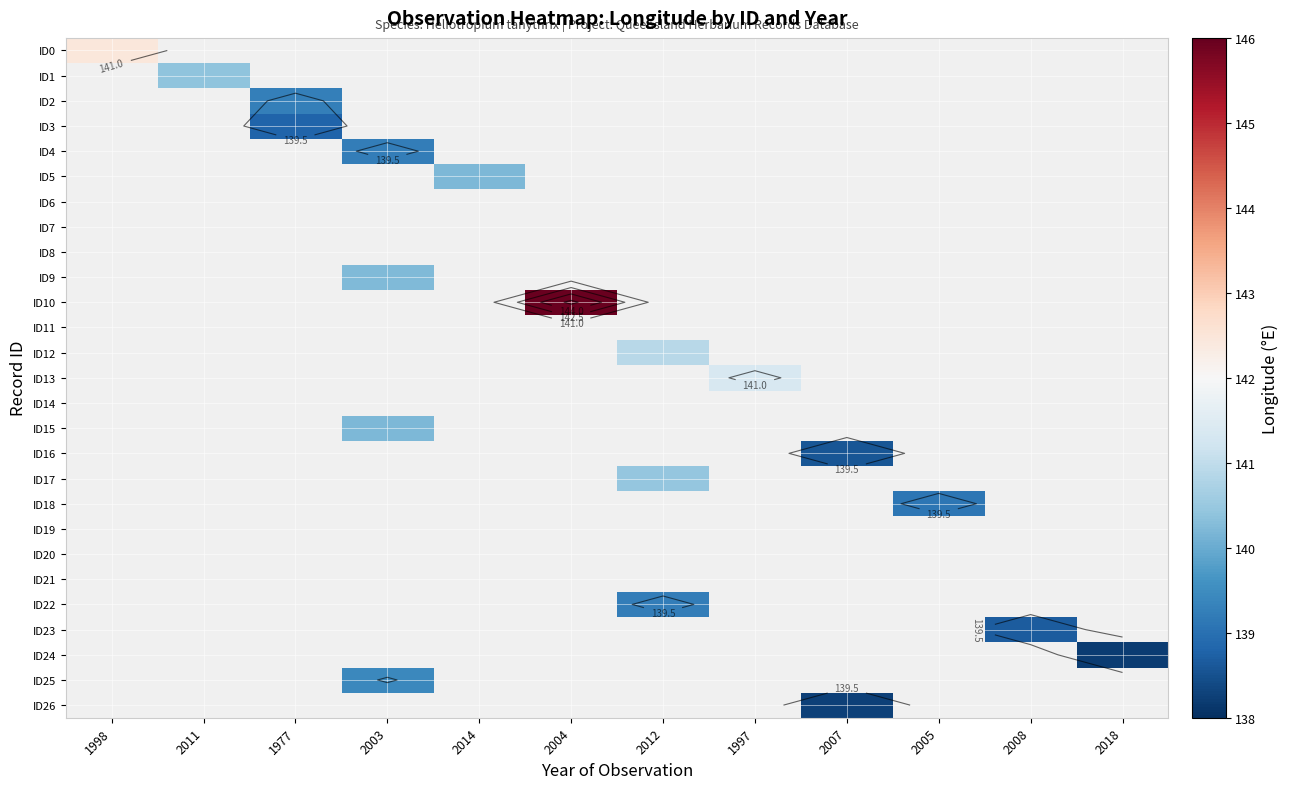

Between 1997 and 1998, which is larger?

1998